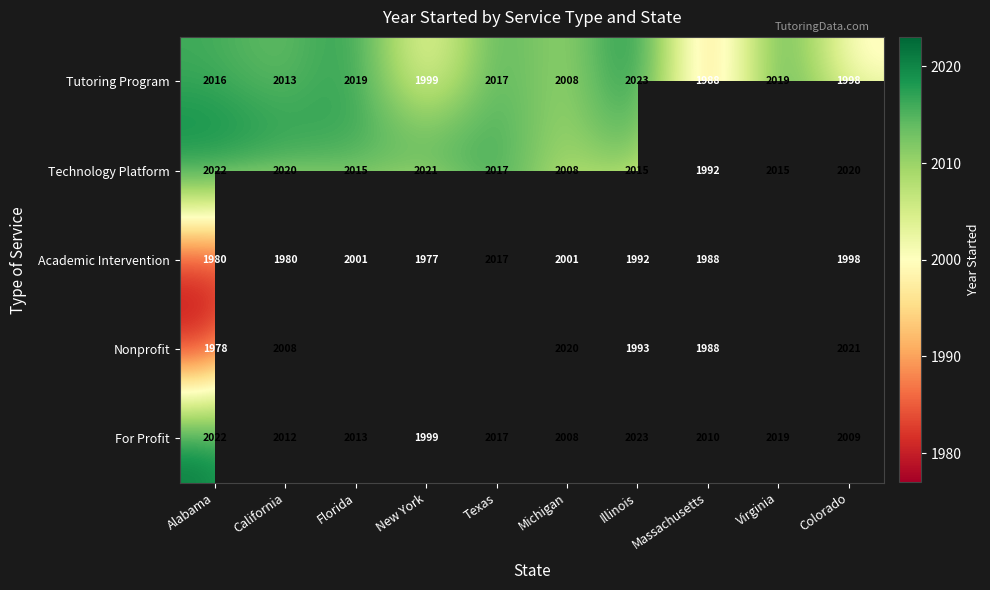

What is the highest value of the Technology Platform series?

2022